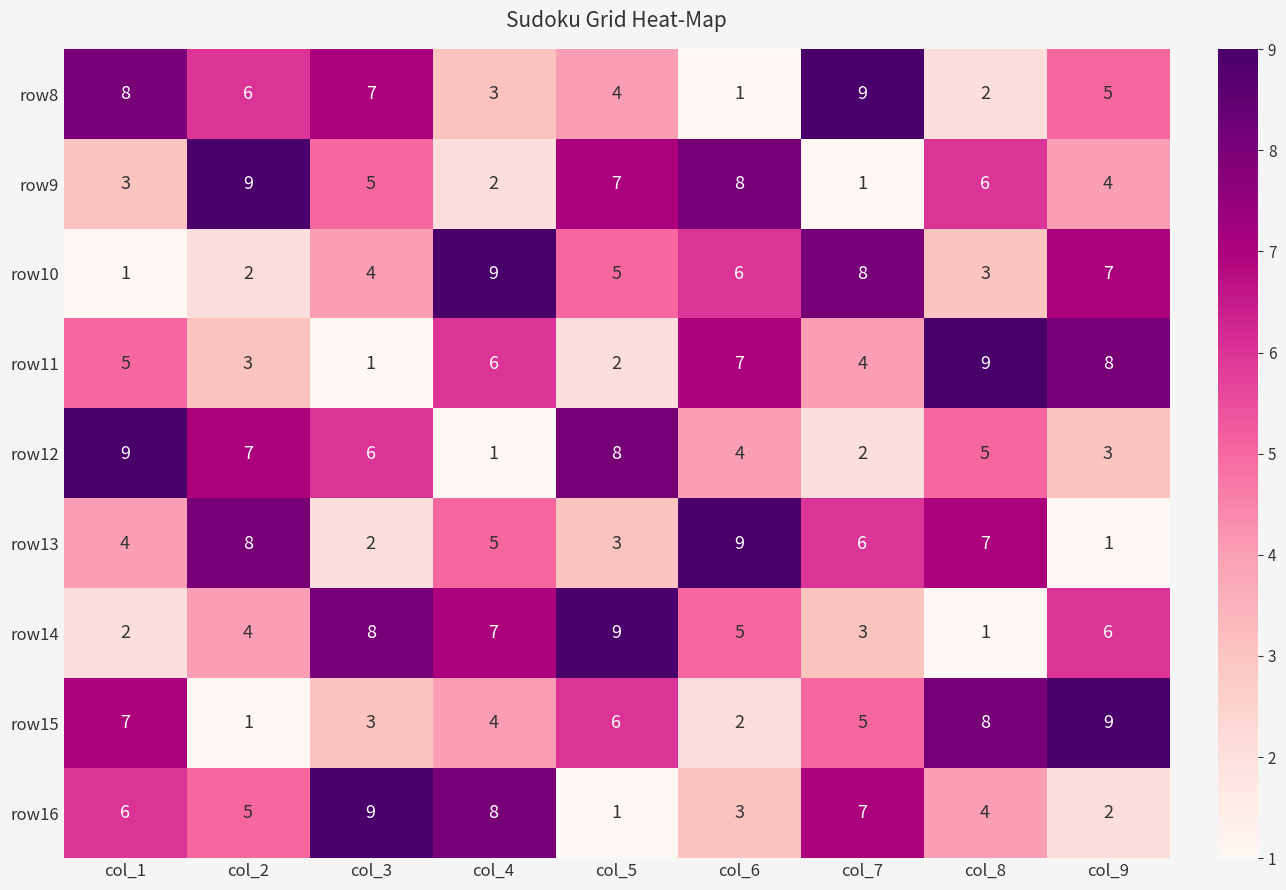

True or false: row12 has a value of 8 at col_5.

True